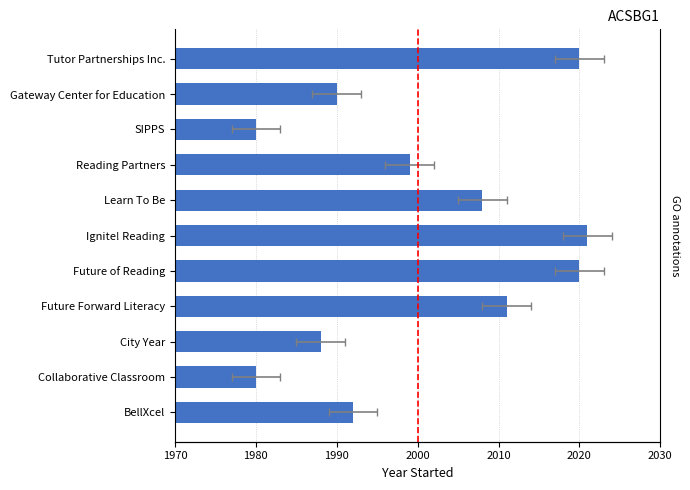

Is it true that the value at Tutor Partnerships Inc. is 778?

False